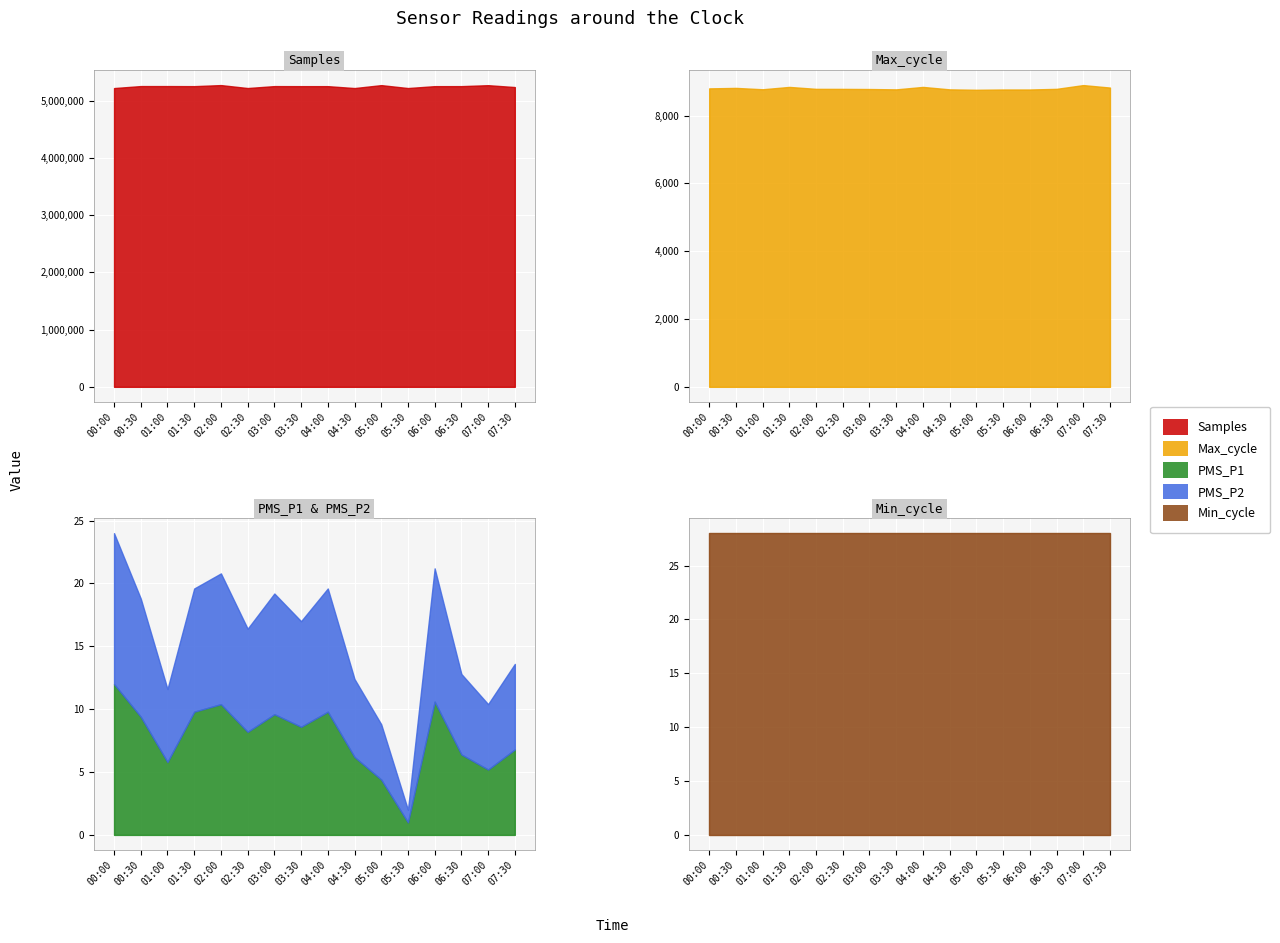

List the labels in order of Min_cycle value, smallest first.

00:00, 00:30, 01:00, 01:30, 02:00, 02:30, 03:00, 03:30, 04:00, 04:30, 05:00, 05:30, 06:00, 06:30, 07:00, 07:30